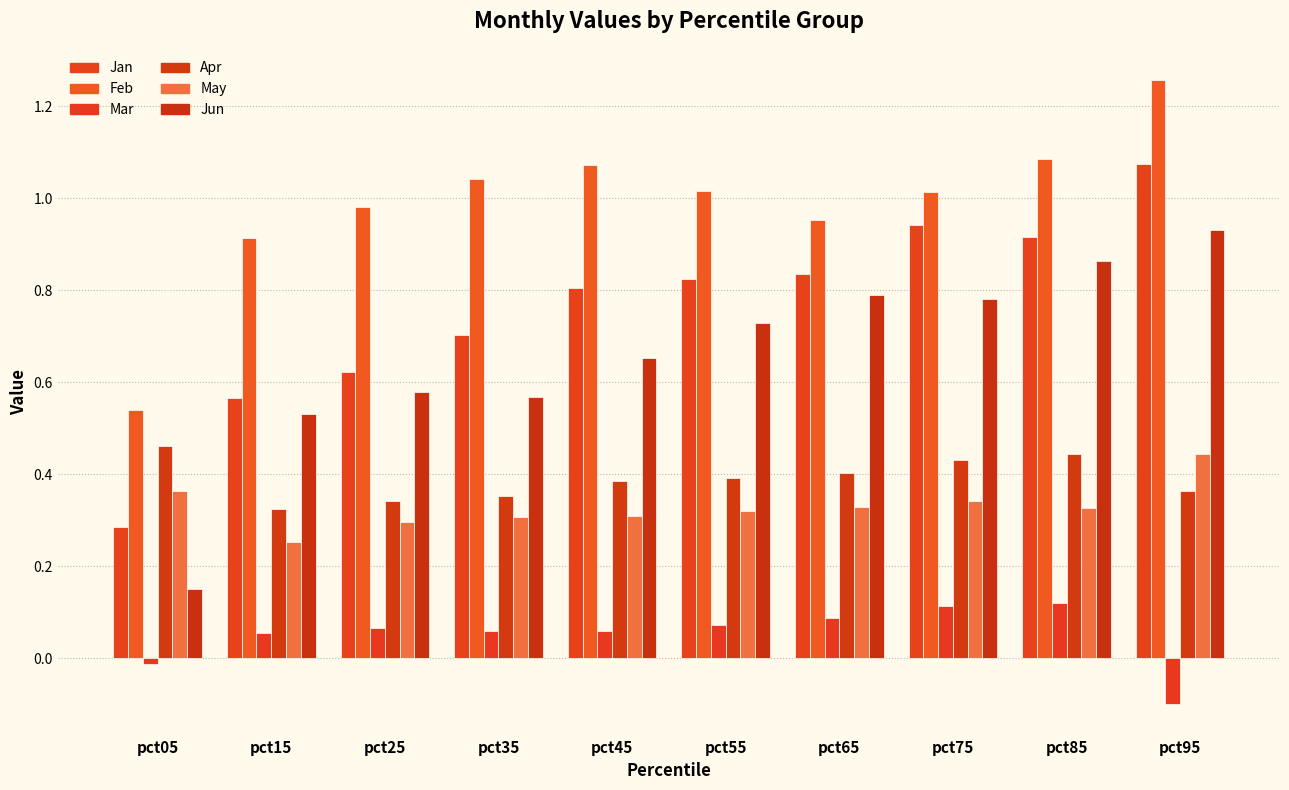

The Jan series shows 0.3 at pct95. True or false?

False